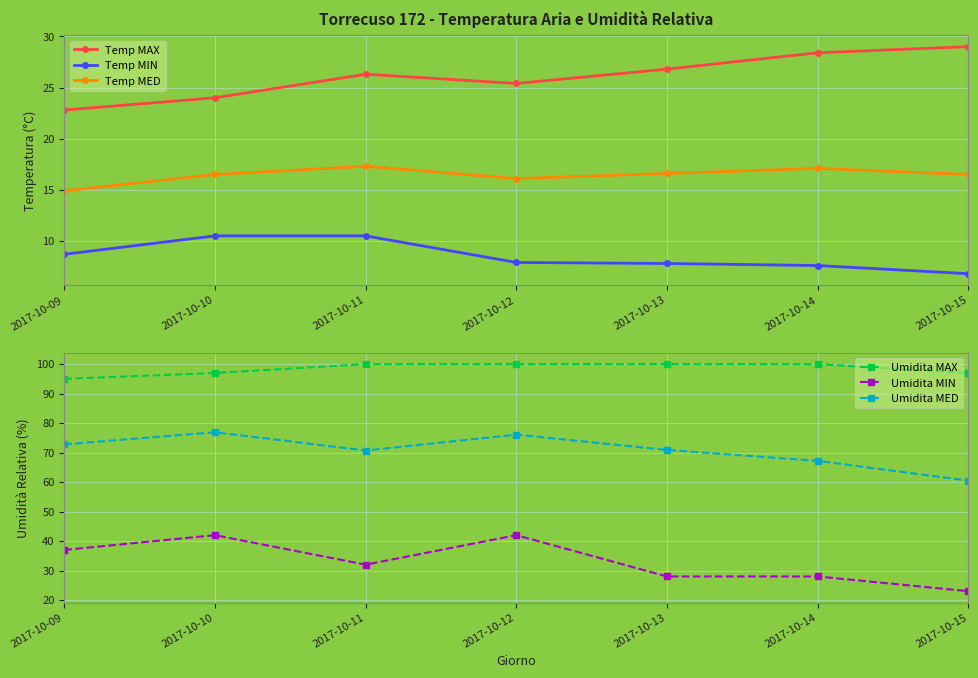

Rank the series by their maximum value, from highest to lowest.

Umidita MAX, Umidita MED, Umidita MIN, Temp MAX, Temp MED, Temp MIN